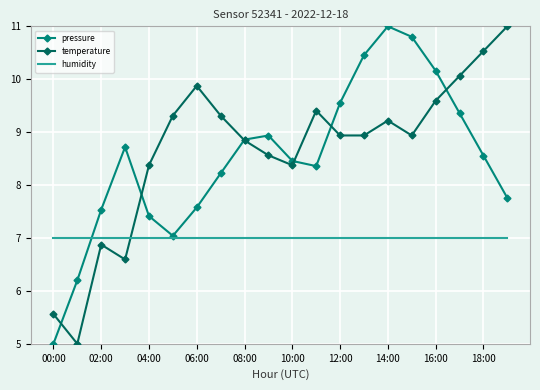

What is the smallest value displayed?

5.0